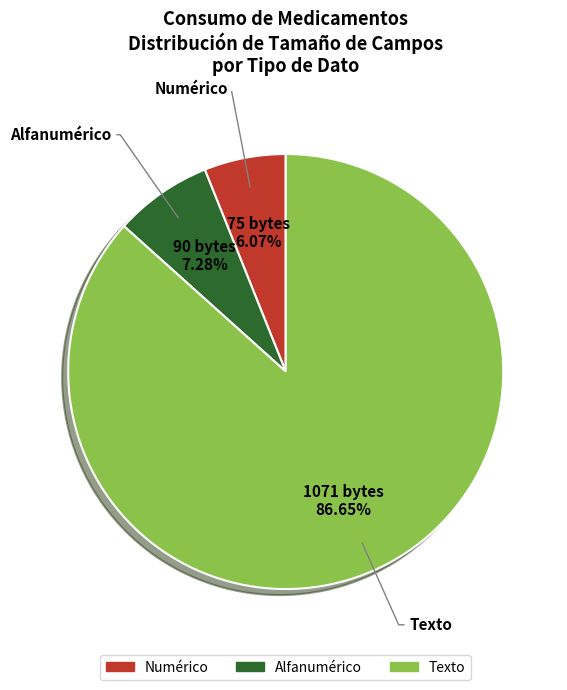

Does any single category account for the majority?

Yes